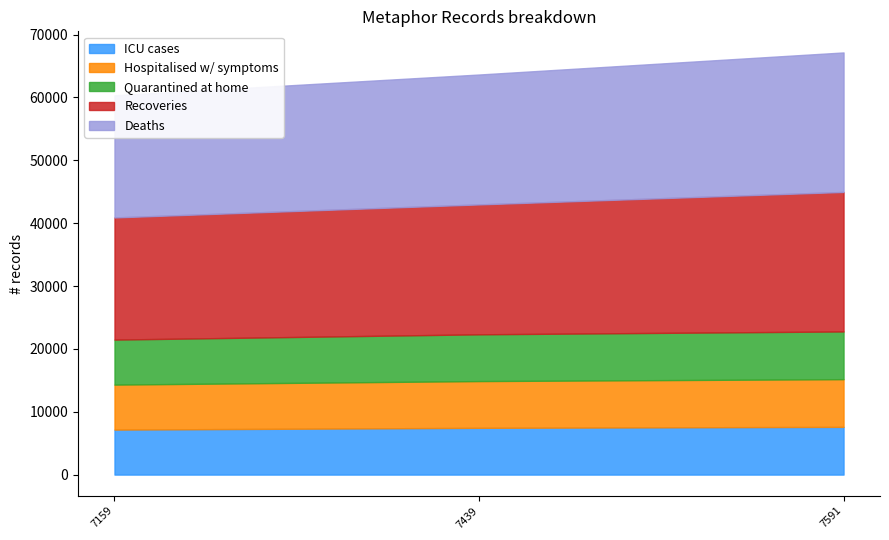

What is the lowest value of the Quarantined at home series?

7159